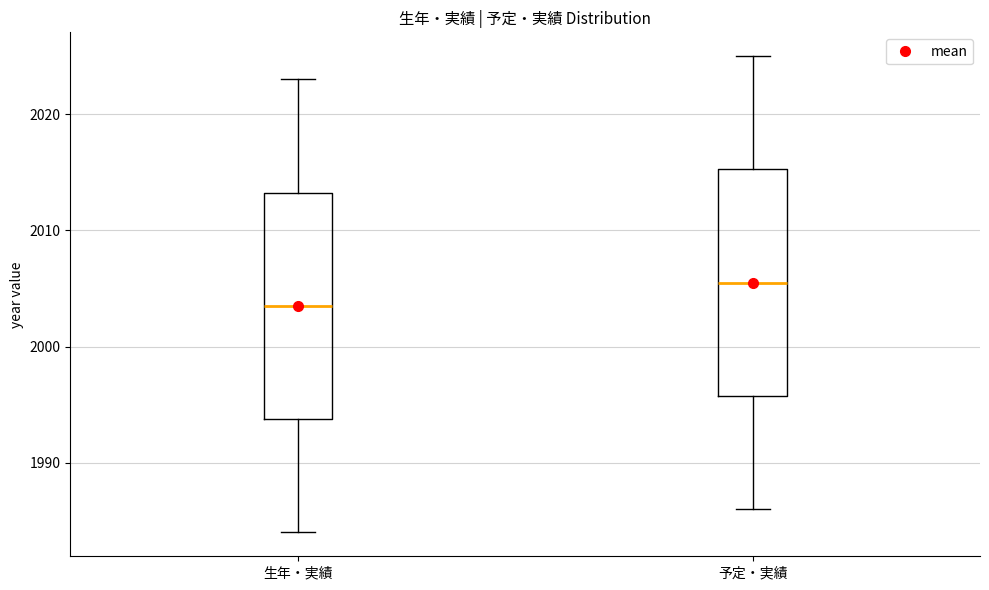

Reading left to right, transcribe this box plot: for each box, give where its median line is, the range the box spans, and where its two whiskers end, as read against the y-axis. The values are not printed on the chart, so give them approximately, as read against the axis.

生年・実績: median 2004, box 1994 to 2013, whiskers 1984 to 2023
予定・実績: median 2006, box 1996 to 2015, whiskers 1986 to 2025